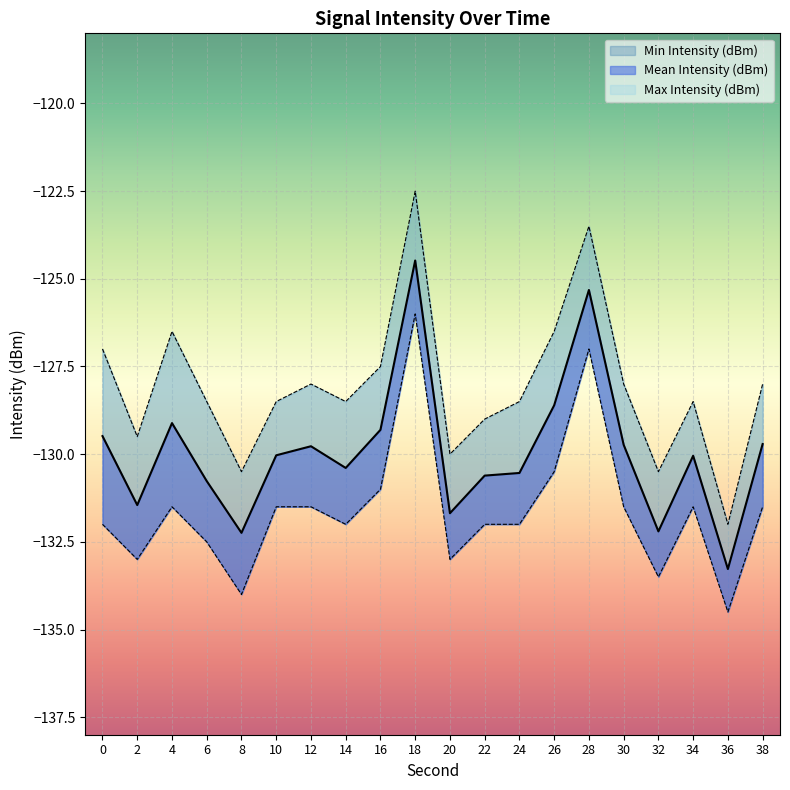

How many lines are shown in the chart?

3